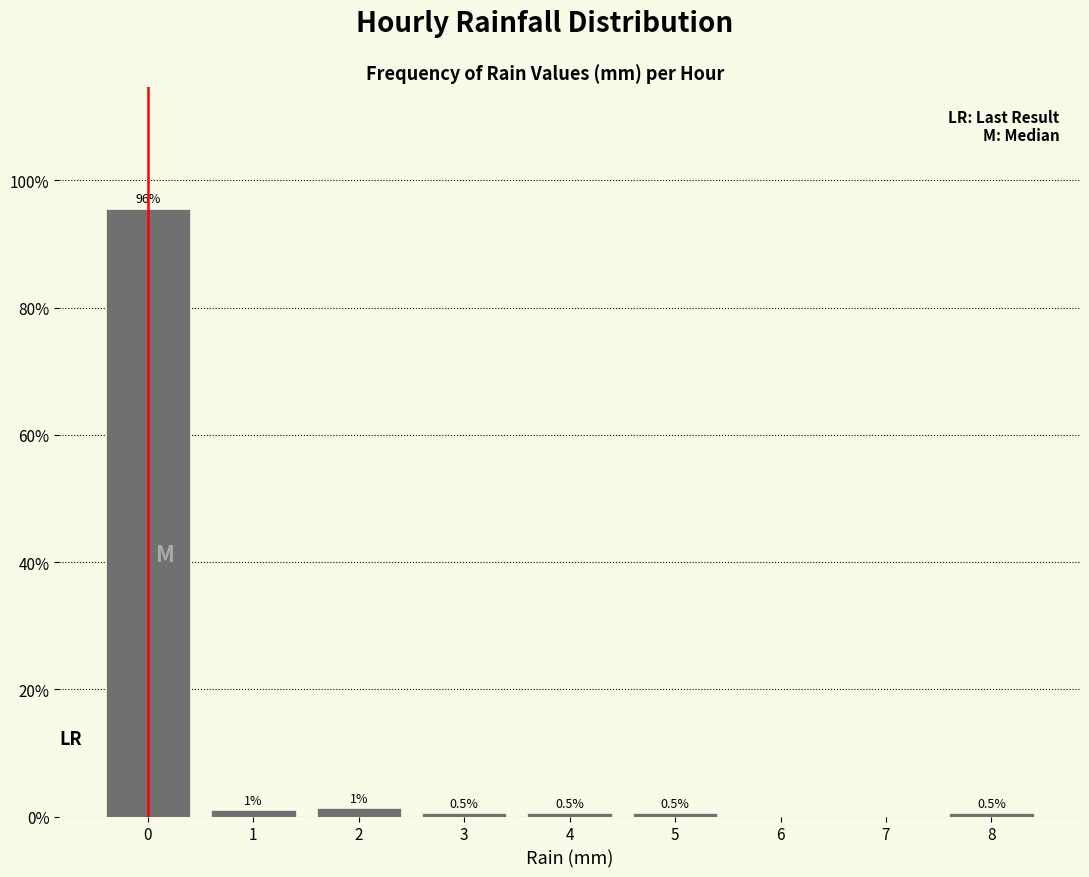

Reading left to right, list all the values displayed in this chart.

0=95.6	1=1.0	2=1.3	3=0.5	4=0.5	5=0.5	6=0.0	7=0.0	8=0.5